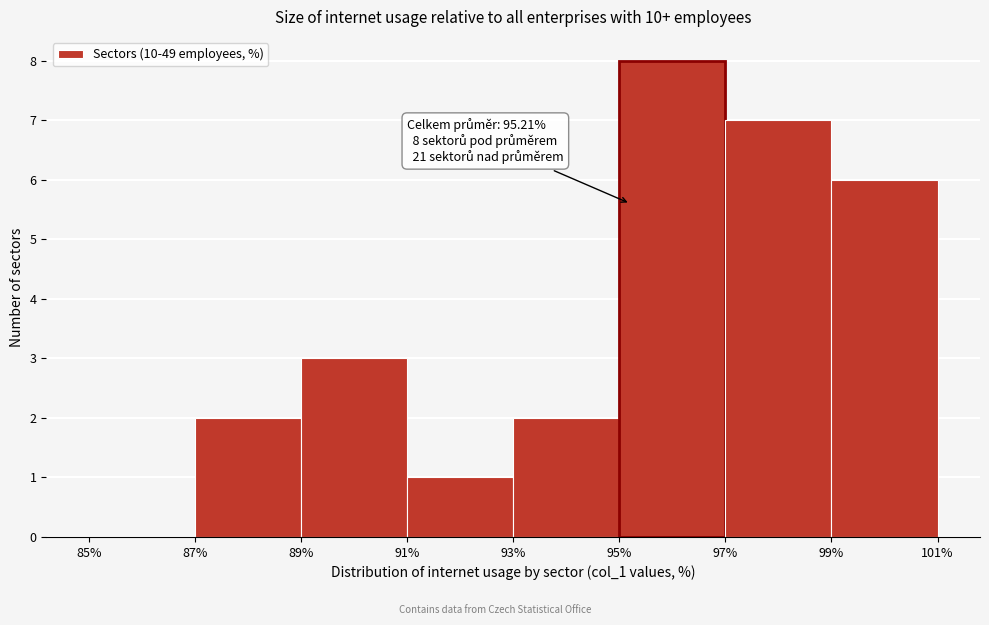

Which range on the x-axis has the tallest bar?

95% to 97%